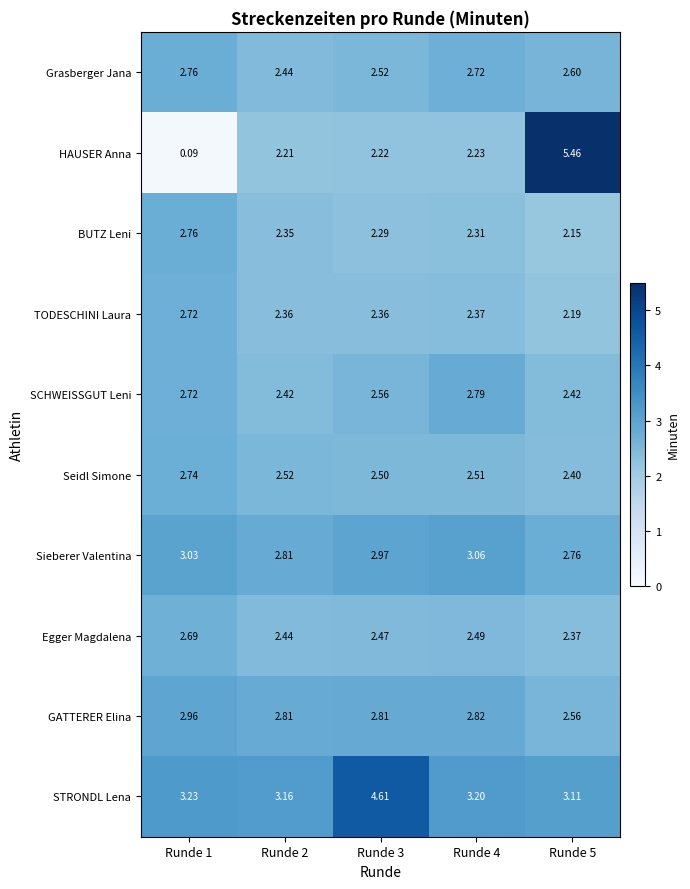

Which series has the largest range (max minus min)?

HAUSER Anna